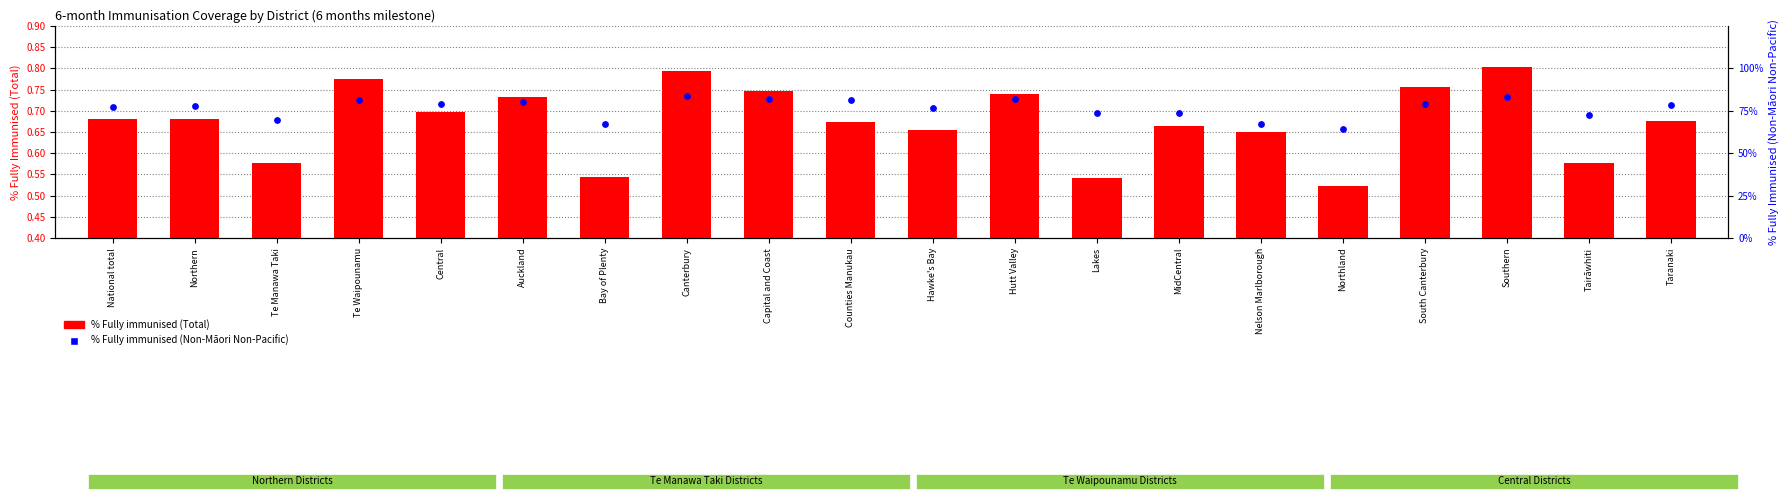

At which category is the sum across all series the highest?

Southern